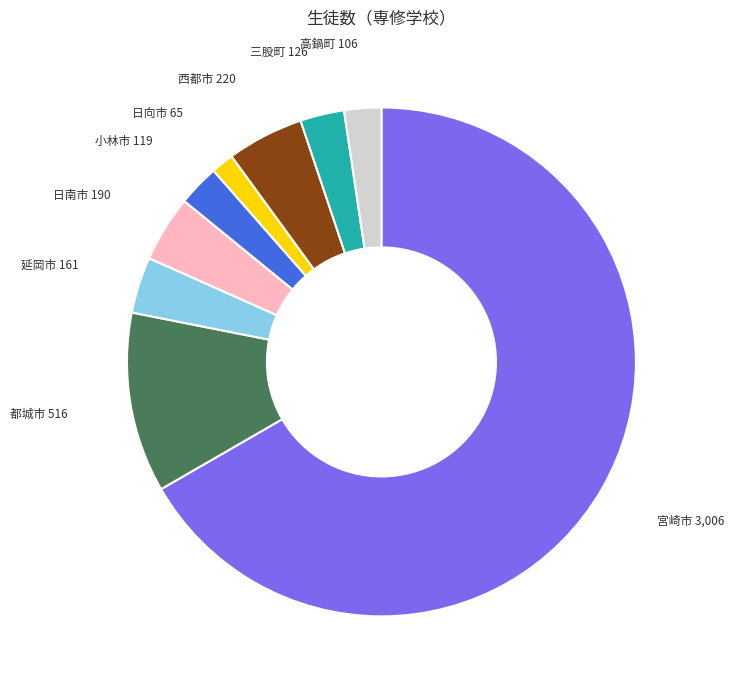

Between 延岡市 and 宮崎市, which is larger?

宮崎市